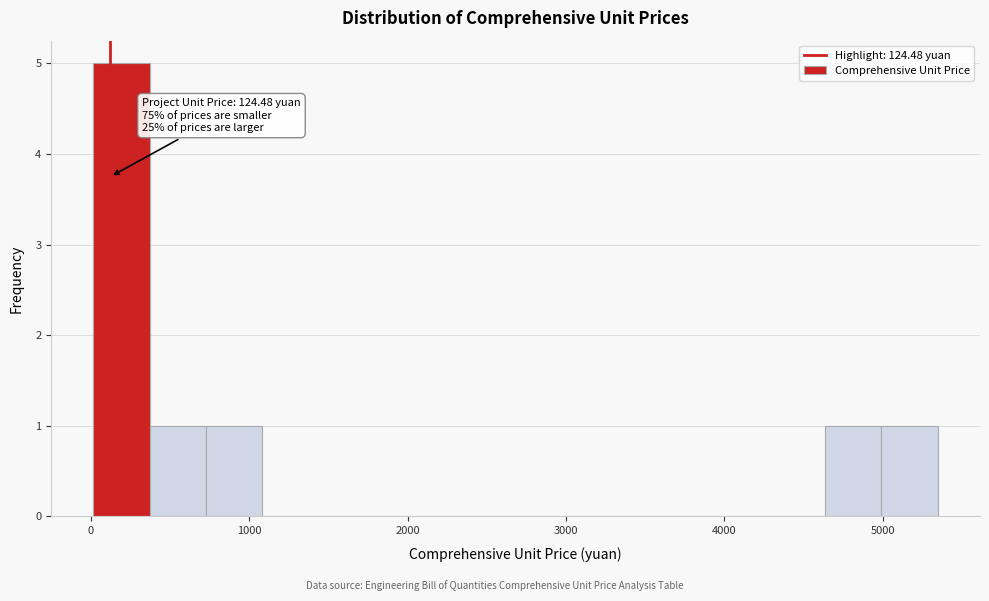

Around what value on the x-axis is the tallest bar? Give the approximate position of its centre, as read against the axis.

200